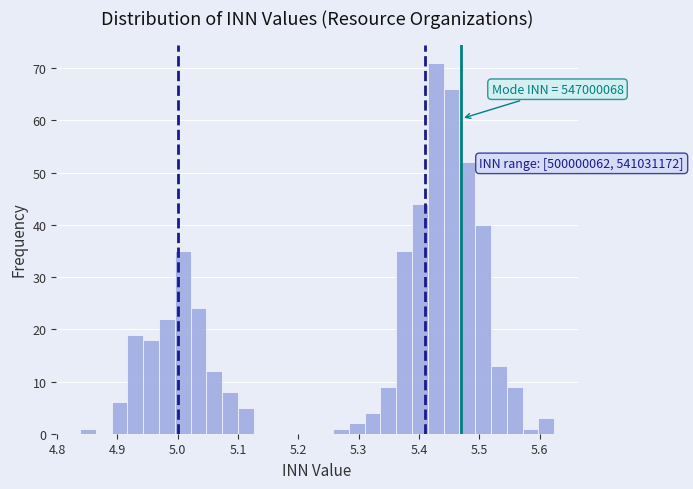

Read against the x-axis, roughly where is the centre of the tallest bar?

5.43